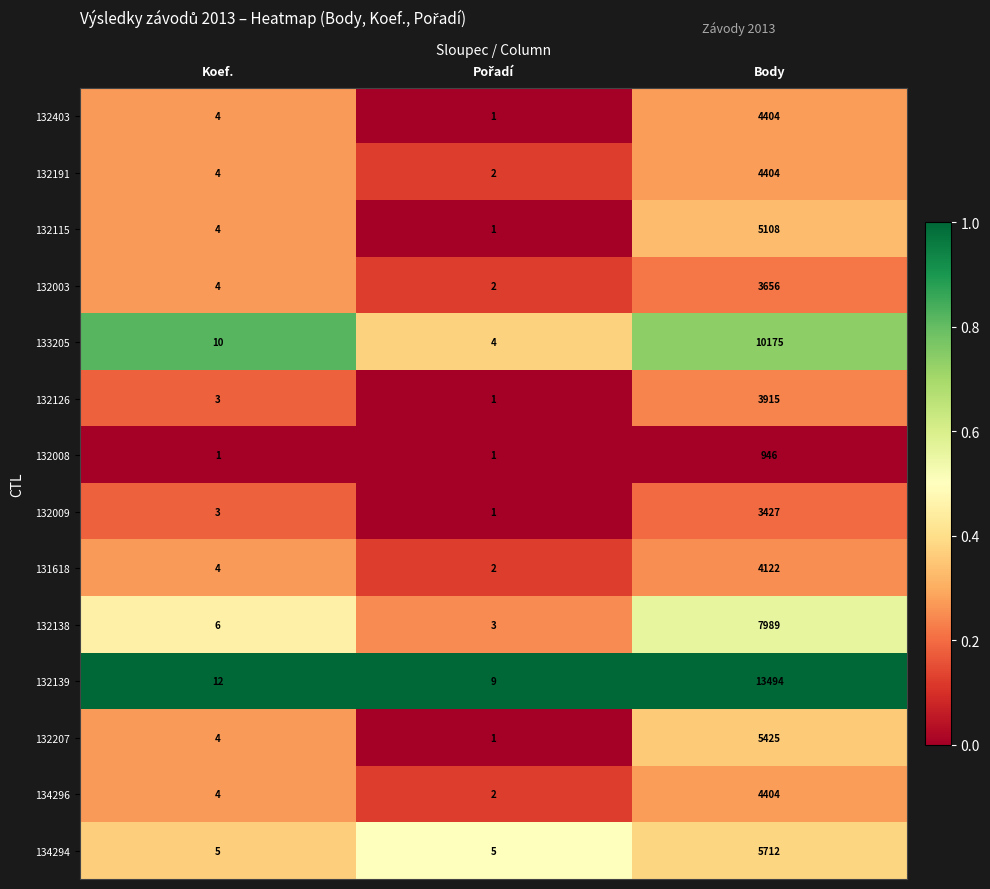

How many 132008 values are between 1 and 946?

3